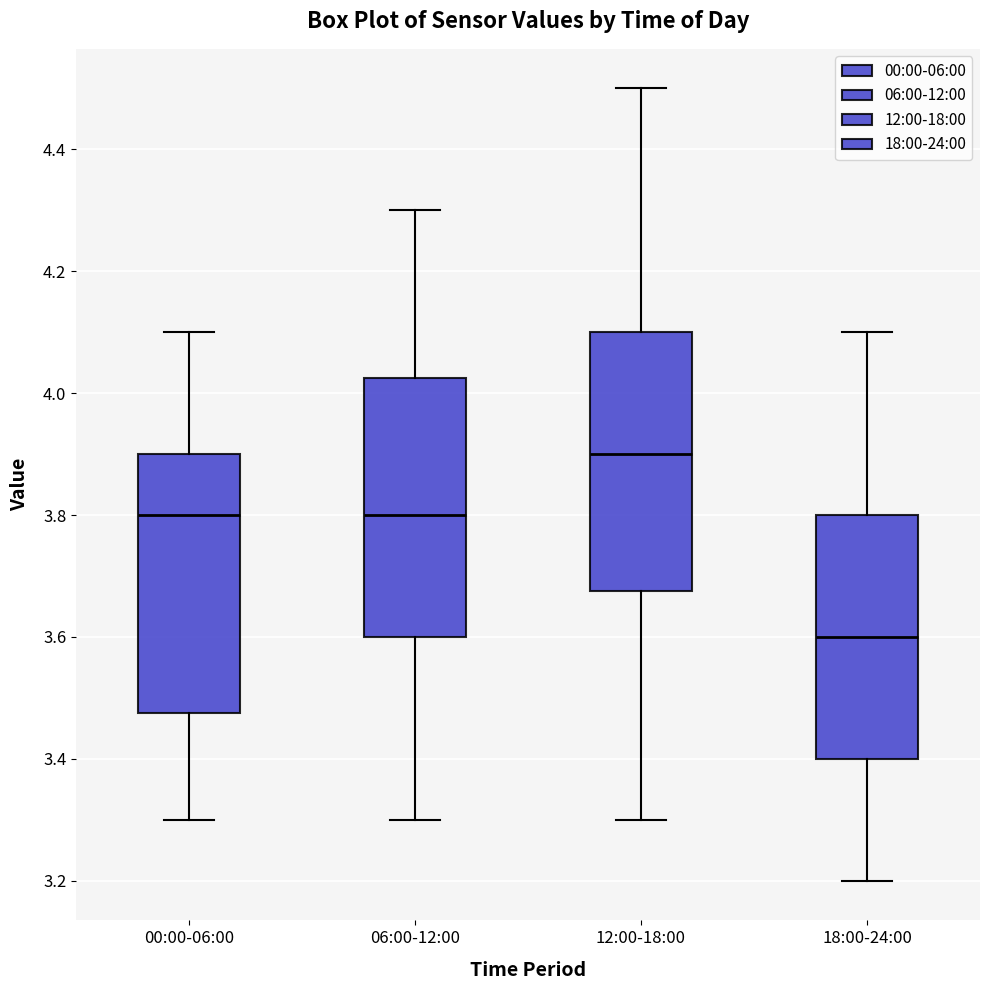

Reading left to right, read every box against the y-axis: the position of its median line, the range the box covers, and the ends of its whiskers. The values are not printed on the chart, so give them approximately, as read against the axis.

00:00-06:00: median 3.80, box 3.48 to 3.90, whiskers 3.30 to 4.10
06:00-12:00: median 3.80, box 3.60 to 4.02, whiskers 3.30 to 4.30
12:00-18:00: median 3.90, box 3.68 to 4.10, whiskers 3.30 to 4.50
18:00-24:00: median 3.60, box 3.40 to 3.80, whiskers 3.20 to 4.10